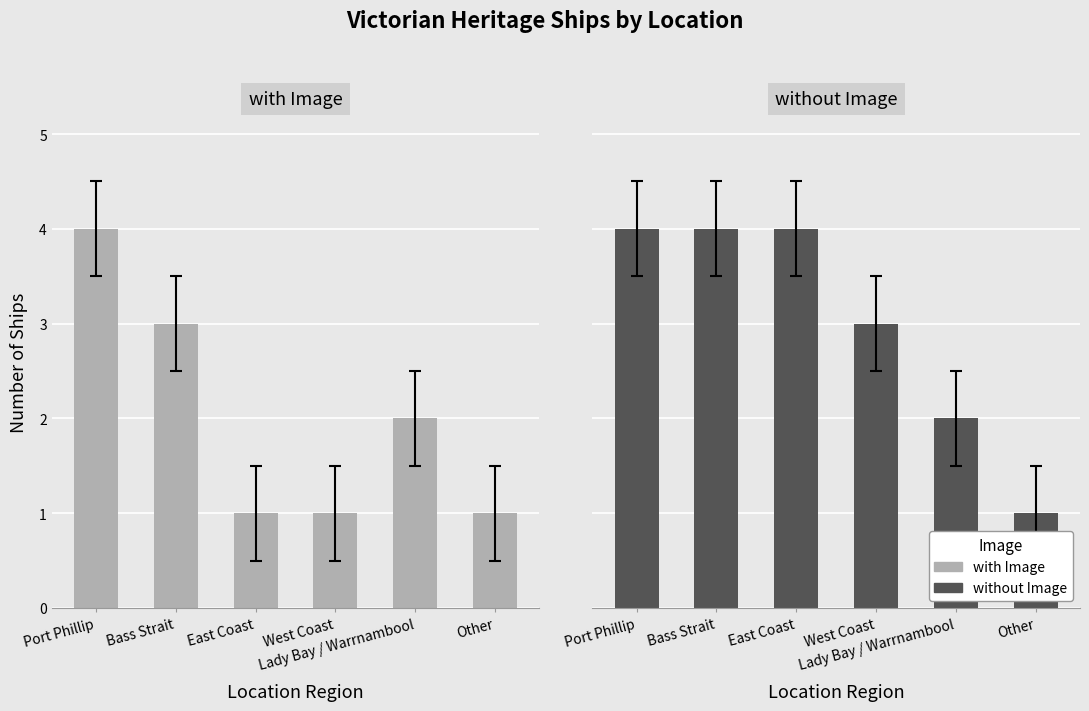

Which has a higher value, Port Phillip or West Coast?

Port Phillip